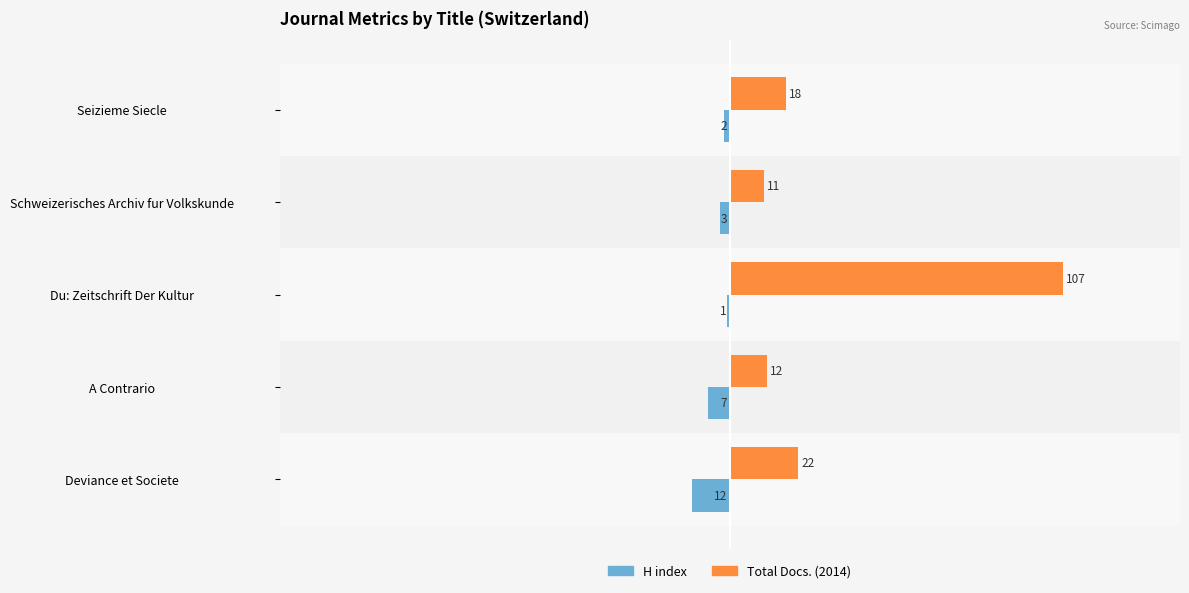

Which series has the largest total across all categories?

Total Docs. (2014)